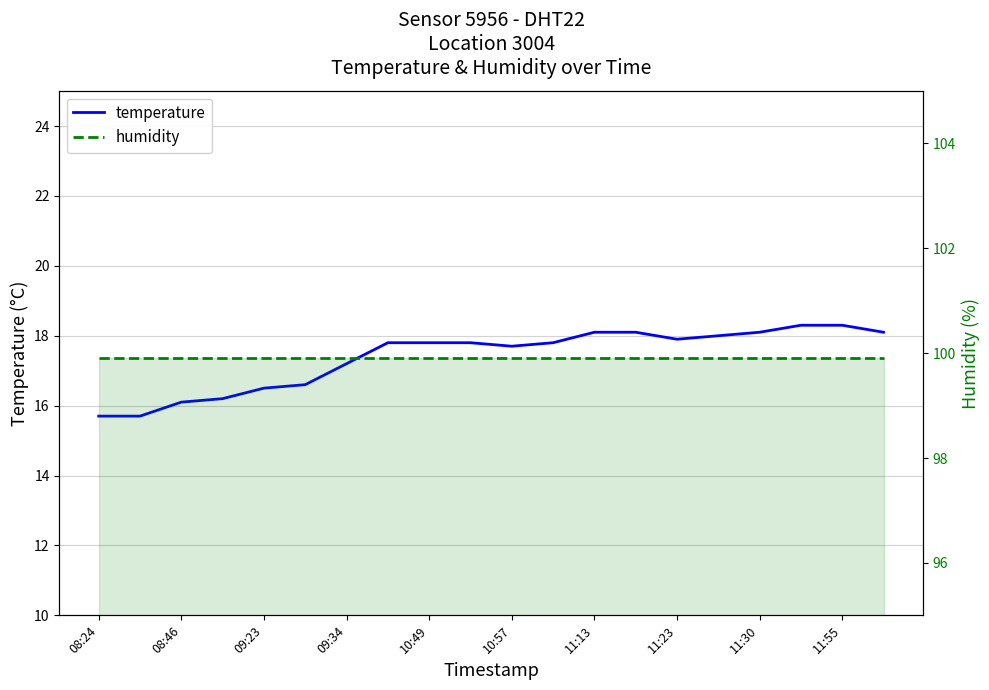

At 11:30, list the series in order from largest to smallest.

humidity, temperature